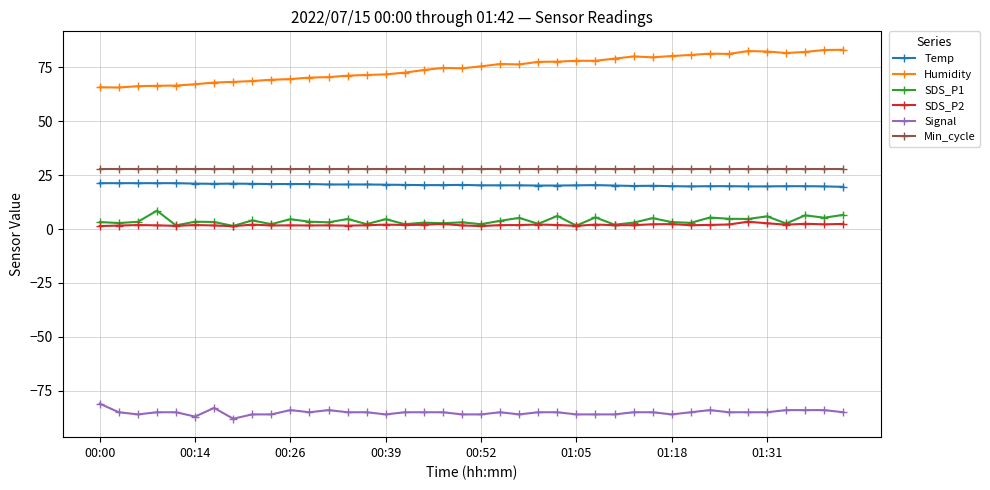

Count the number of categories in the chart.

40